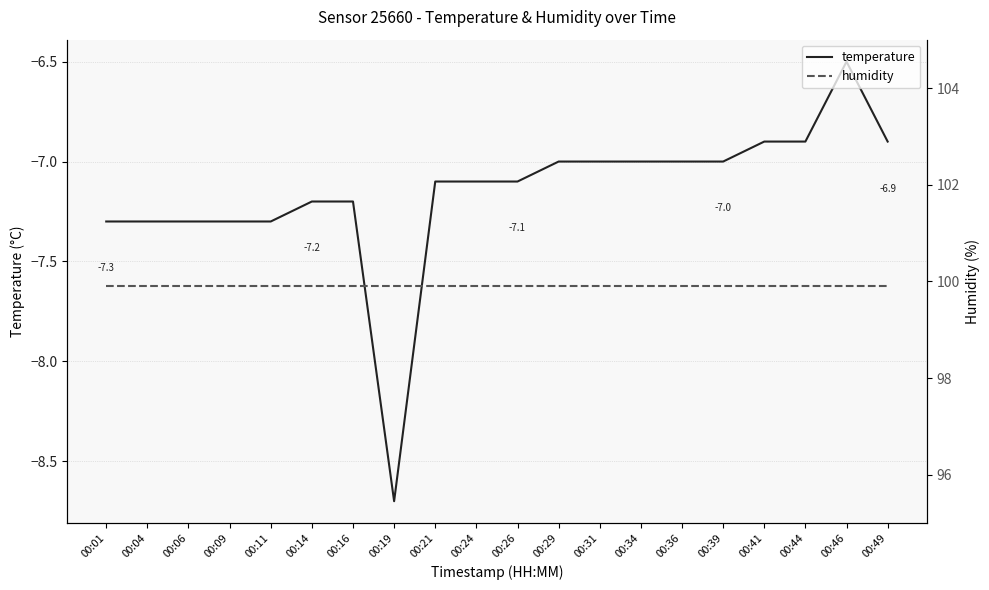

Where is temperature nearest to the value -7?

00:29